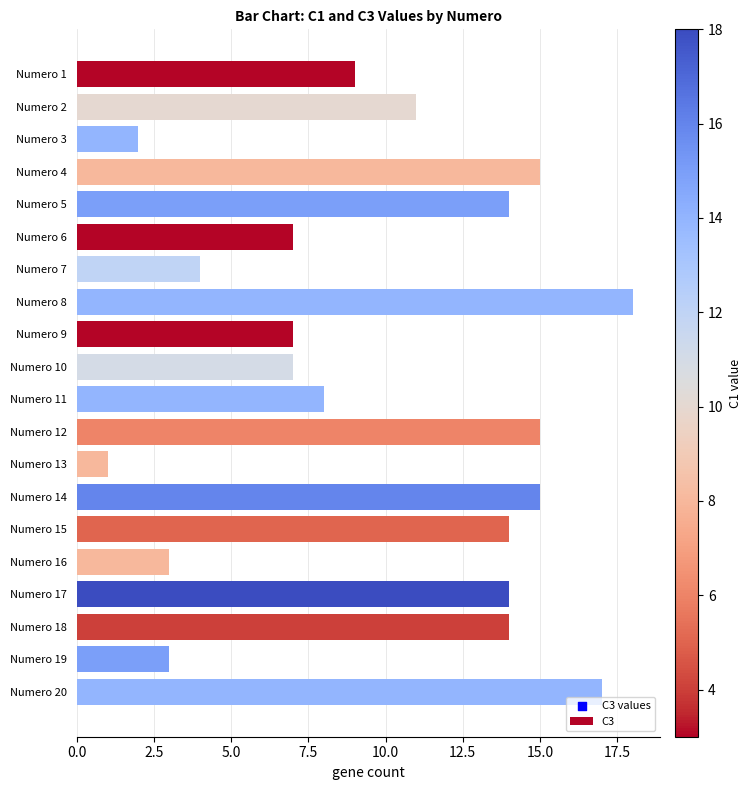

Which has a higher value, Numero 6 or Numero 17?

Numero 17